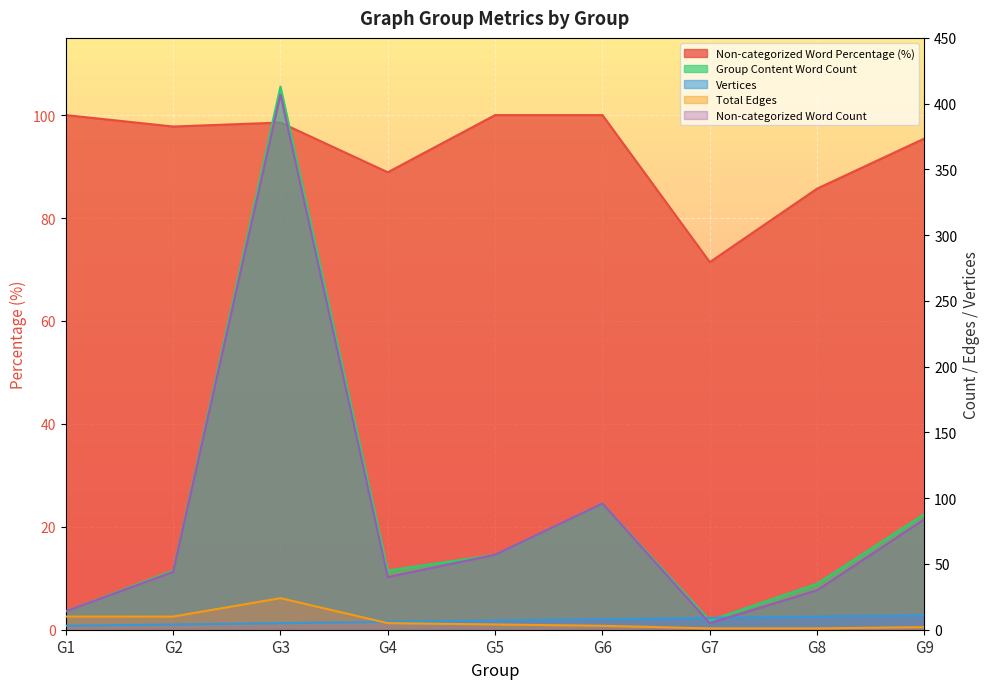

True or false: Non-categorized Word Count and Total Edges cross at least once.

False